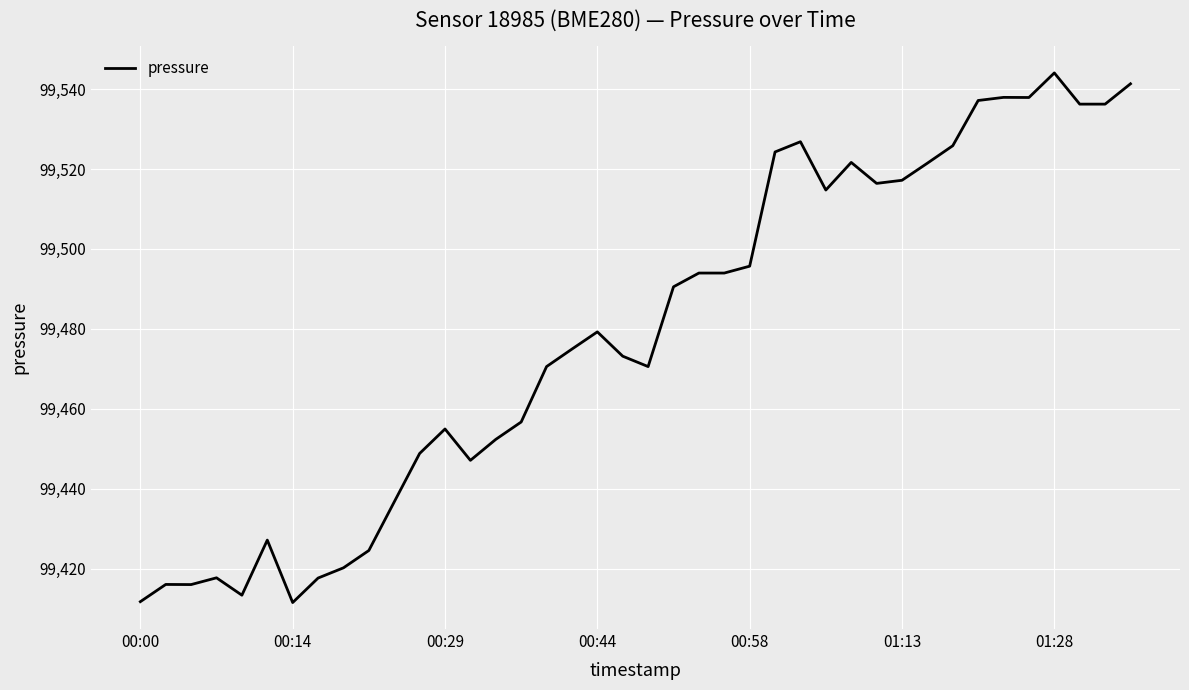

What is the difference between the maximum and minimum values?

132.6